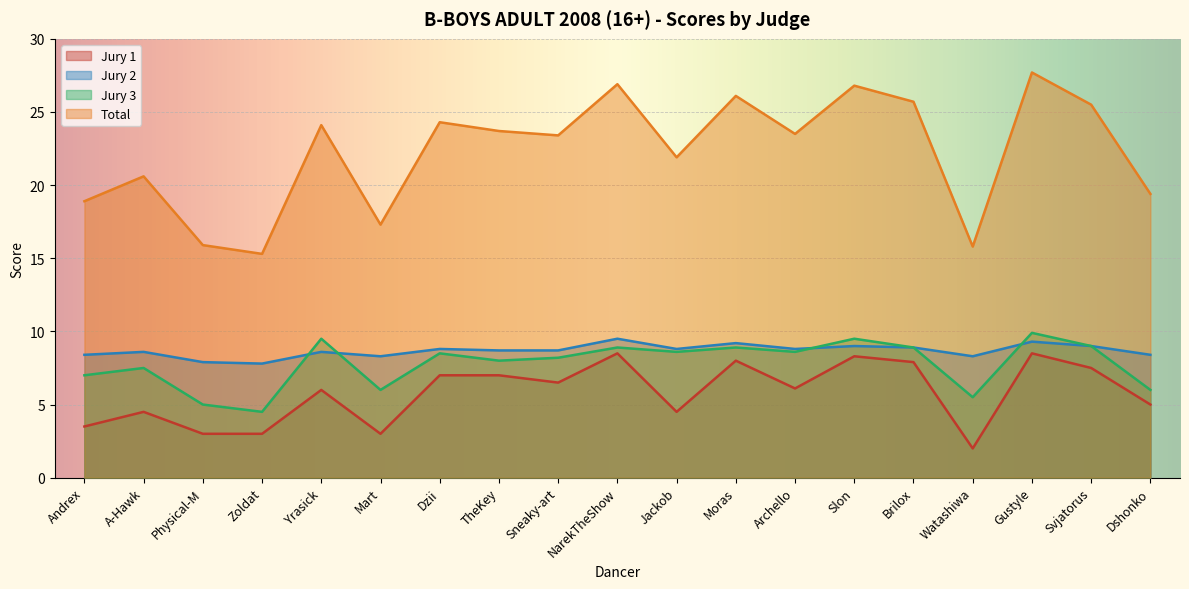

Rank the categories by Jury 1 value from highest to lowest.

NarekTheShow, Gustyle, Slon, Moras, Brilox, Svjatorus, Dzii, TheKey, Sneaky-art, Archello, Yrasick, Dshonko, A-Hawk, Jackob, Andrex, Physical-M, Zoldat, Mart, Watashiwa